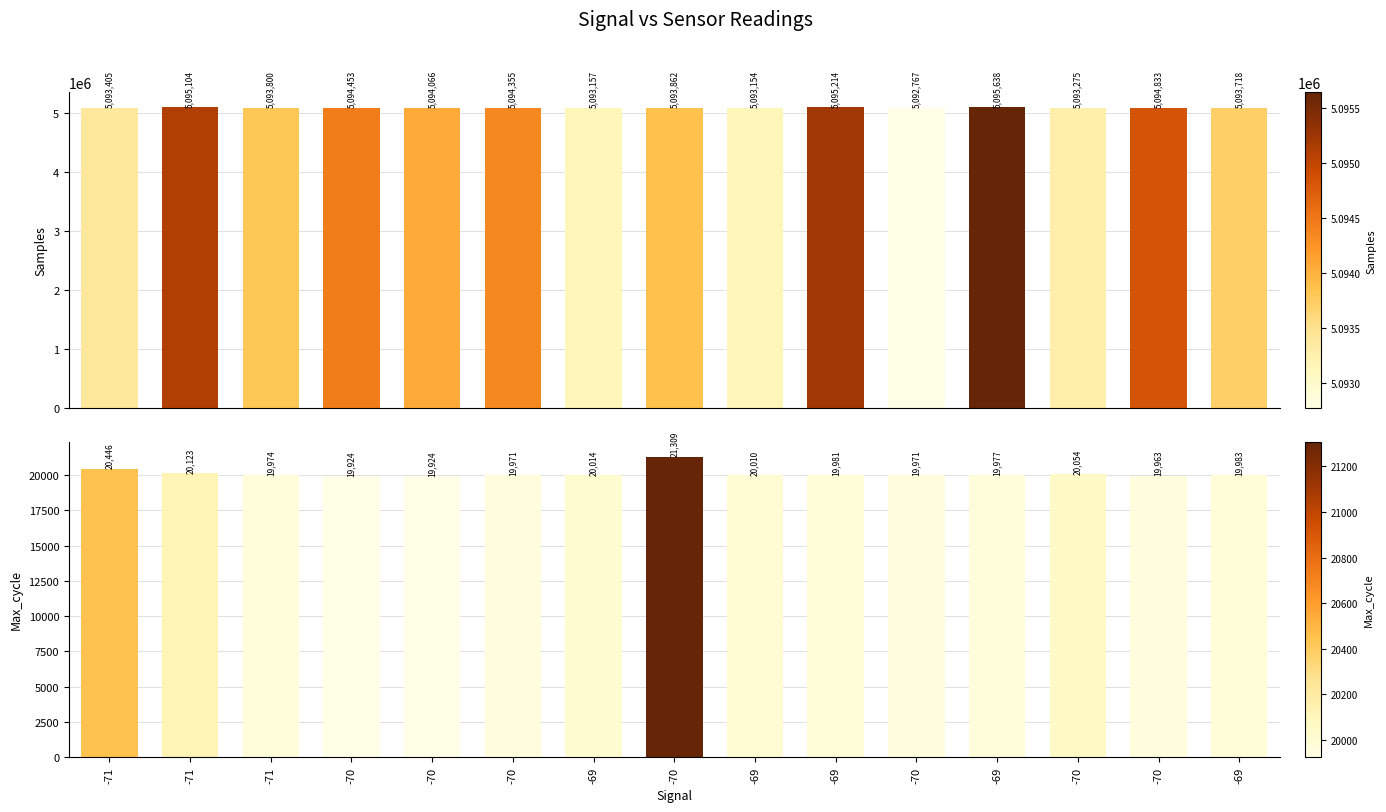

Which series has the widest spread of values?

Samples